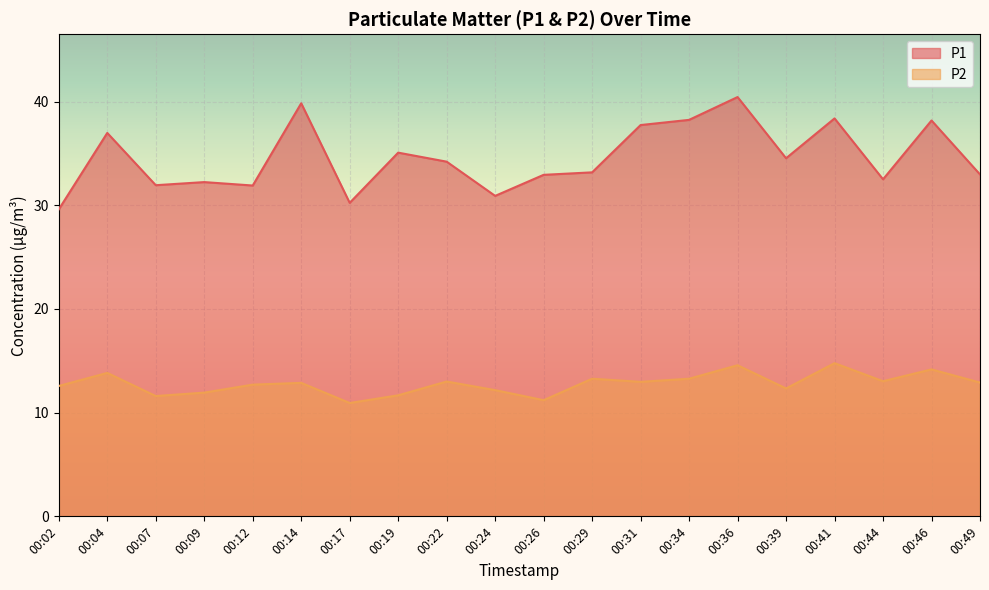

Reading right to left, transcribe all the data shown in this chart.

P1: 00:49=33.0	00:46=38.2	00:44=32.5	00:41=38.4	00:39=34.5	00:36=40.4	00:34=38.2	00:31=37.7	00:29=33.2	00:26=32.9	00:24=30.9	00:22=34.2	00:19=35.1	00:17=30.2	00:14=39.8	00:12=31.9	00:09=32.2	00:07=31.9	00:04=37.0	00:02=29.6
P2: 00:49=12.9	00:46=14.2	00:44=13.0	00:41=14.8	00:39=12.3	00:36=14.6	00:34=13.3	00:31=13.0	00:29=13.3	00:26=11.2	00:24=12.2	00:22=13.0	00:19=11.7	00:17=10.9	00:14=12.9	00:12=12.7	00:09=11.9	00:07=11.6	00:04=13.8	00:02=12.6